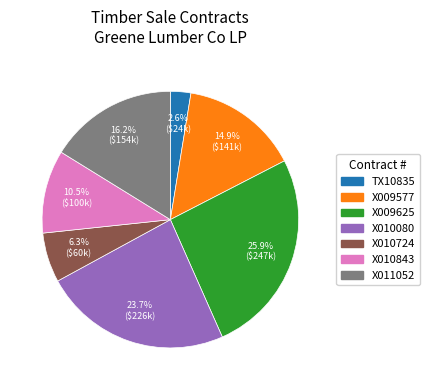

To the nearest percent, what portion does X011052 represent?

16%